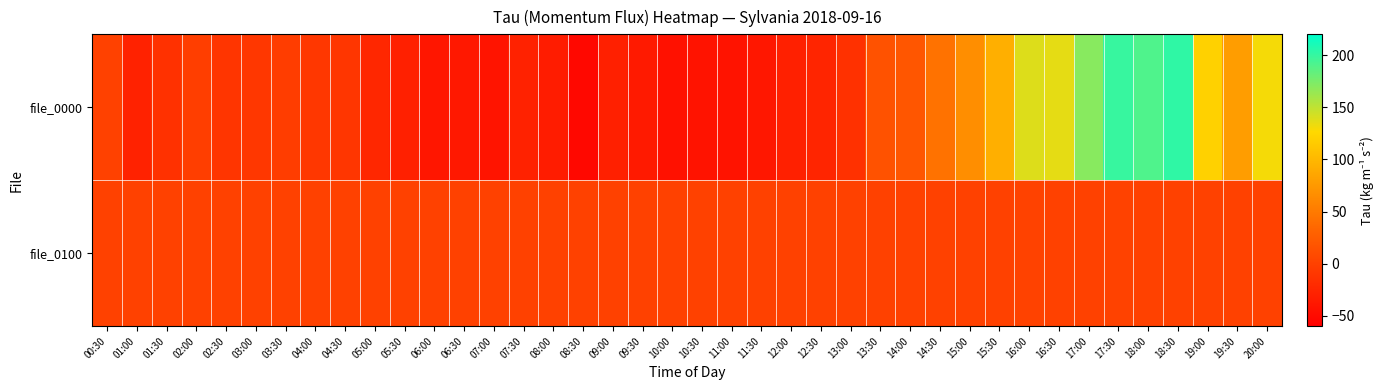

Between 00:30 and 12:30, which series saw the biggest shift?

file_0000